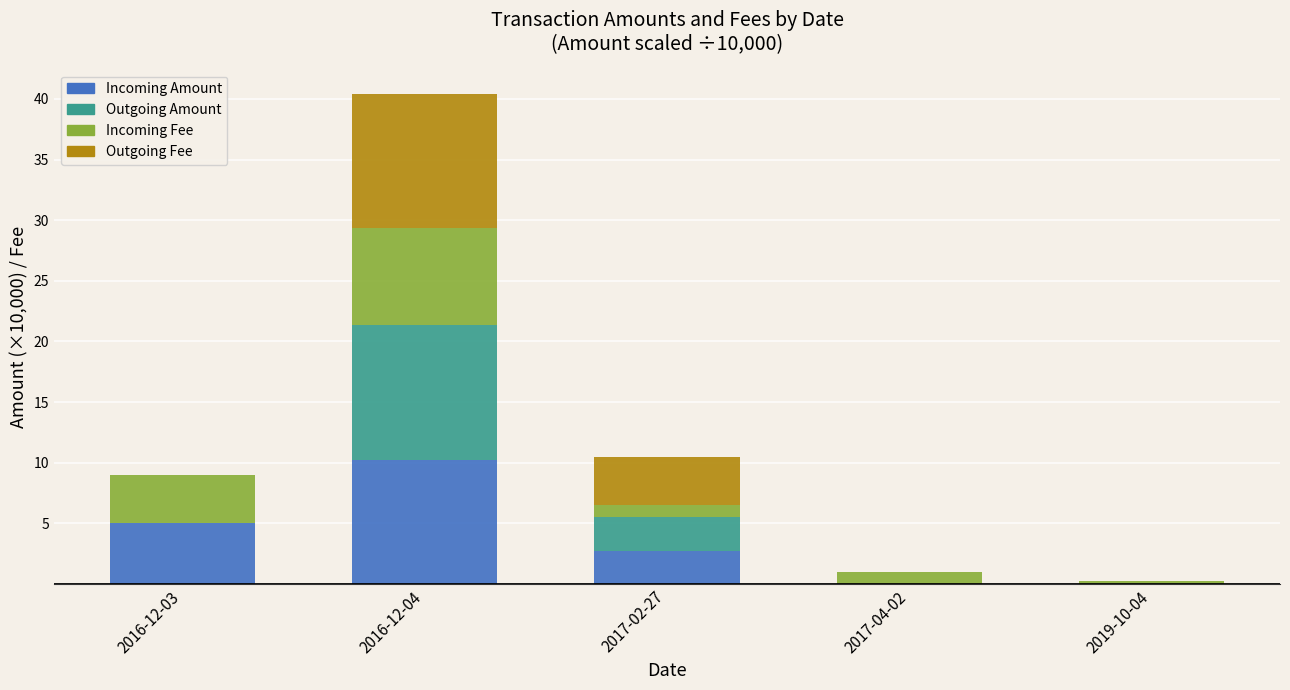

At which category is the sum across all series the highest?

2016-12-04